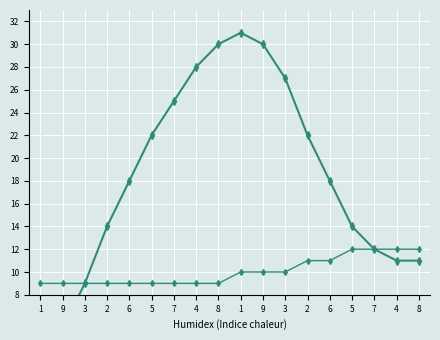

What is the label of the 9th point from the right?

1